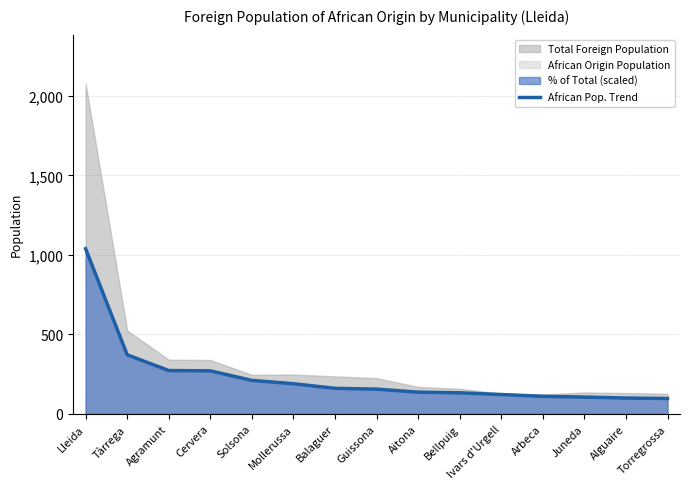

What is the sum of the values at Alguaire and Guissona?

254